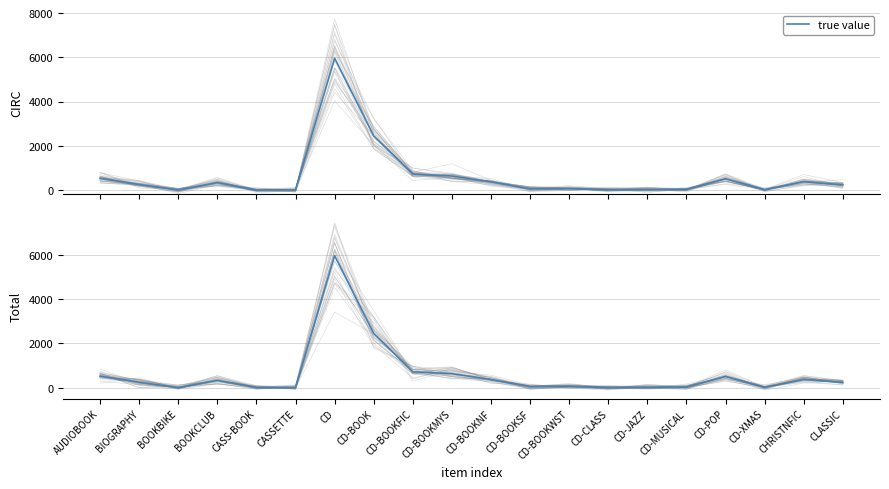

Reading left to right, list all the values displayed in this chart.

521	250	2	332	3	1	5961	2450	720	633	370	52	66	7	16	27	504	14	374	233